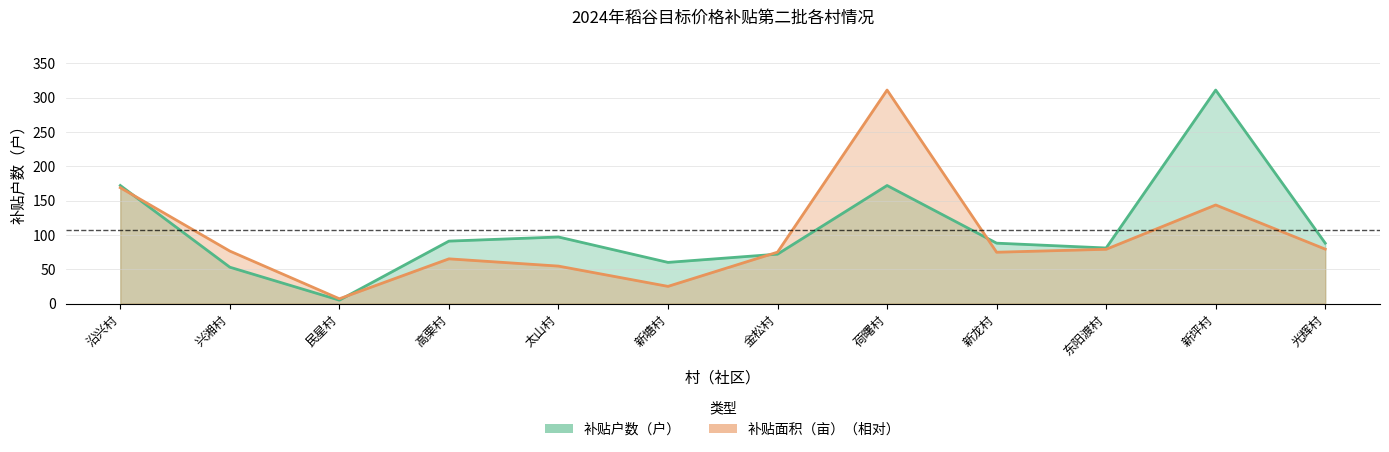

How many intersections are there between 补贴面积（亩） and 补贴户数（户）?

4